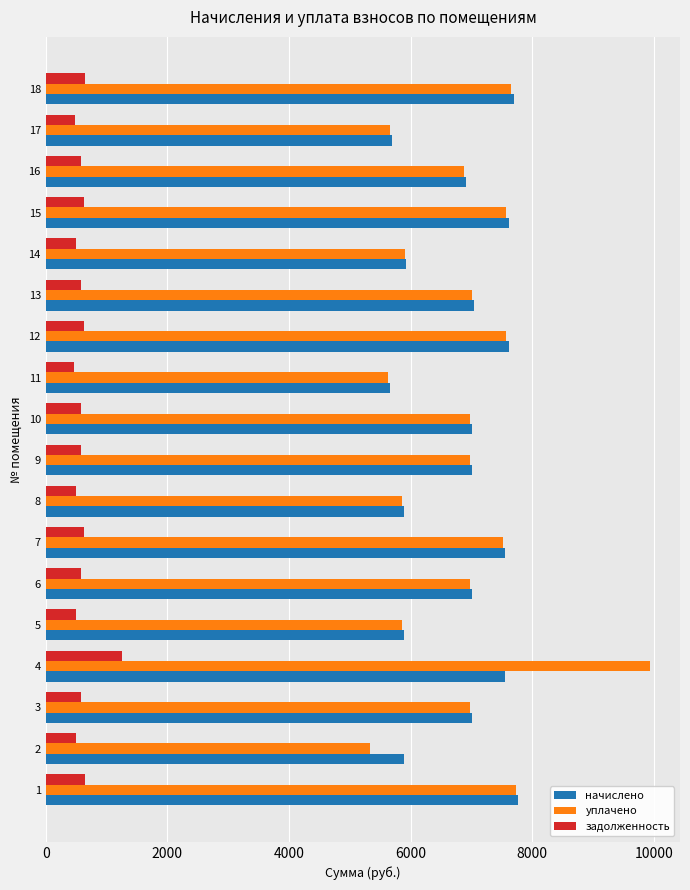

What is the average value of the начислено series?

6820.1